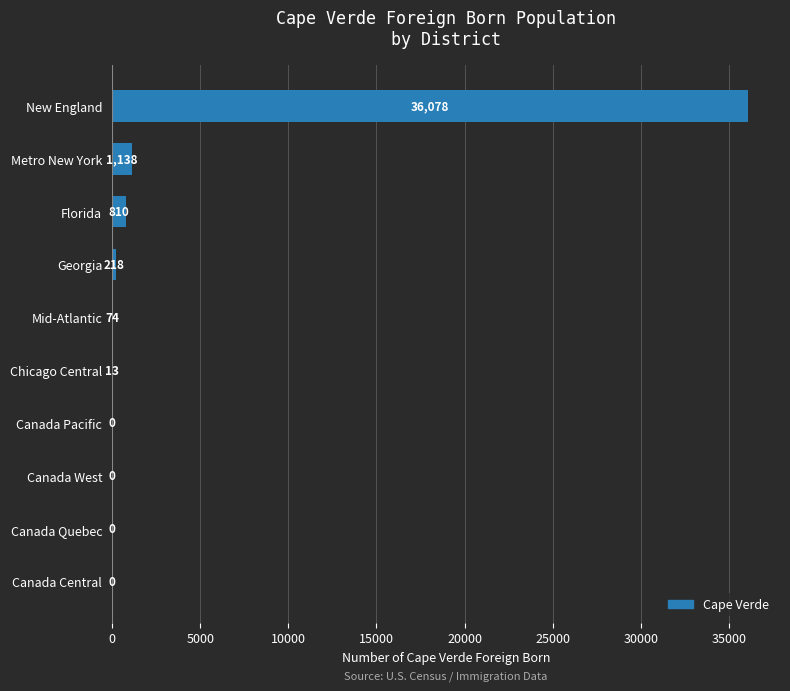

True or false: the data shows 218 at Georgia.

True